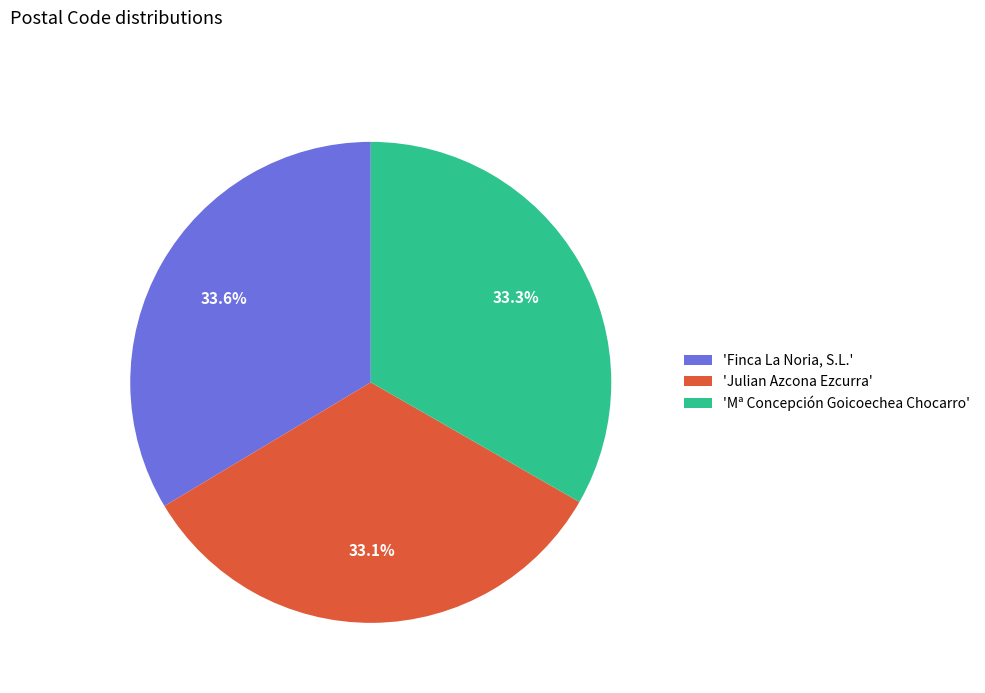

How many segments does this pie chart have?

3